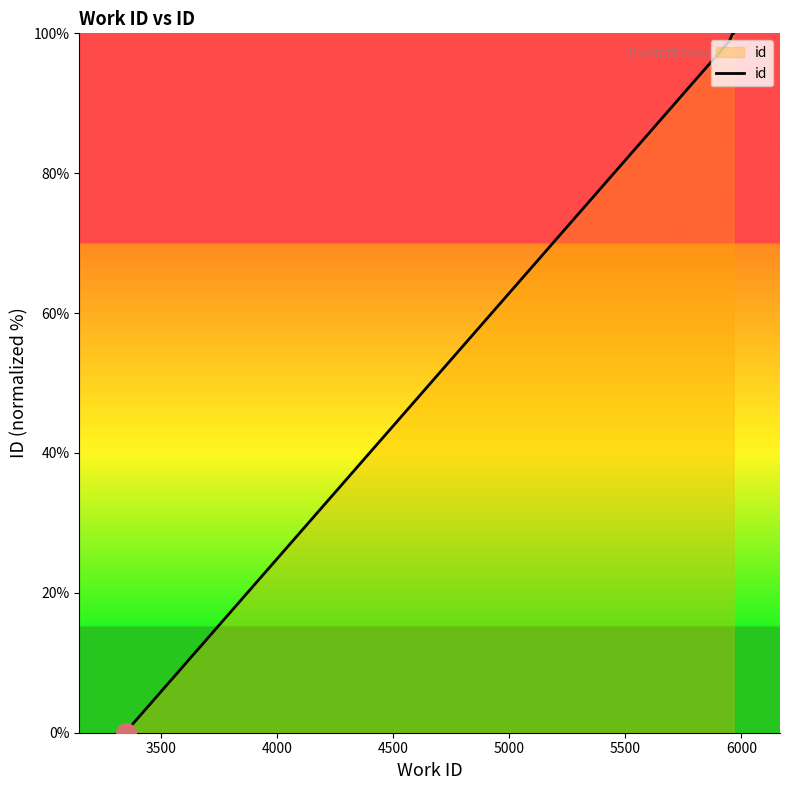

Which has a higher value, 4500 or 5500?

5500